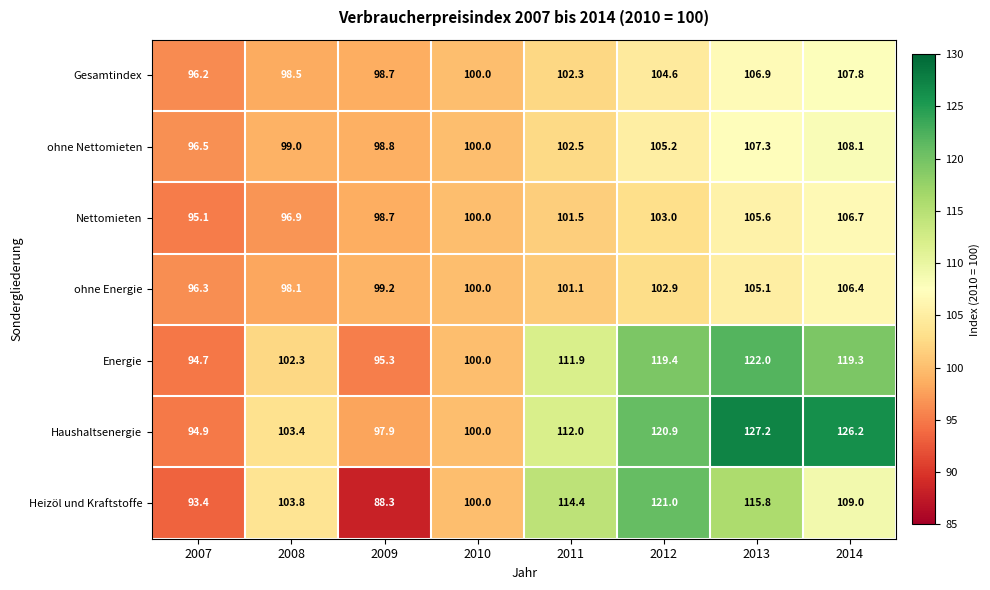

Which series has the largest total across all categories?

Haushaltsenergie